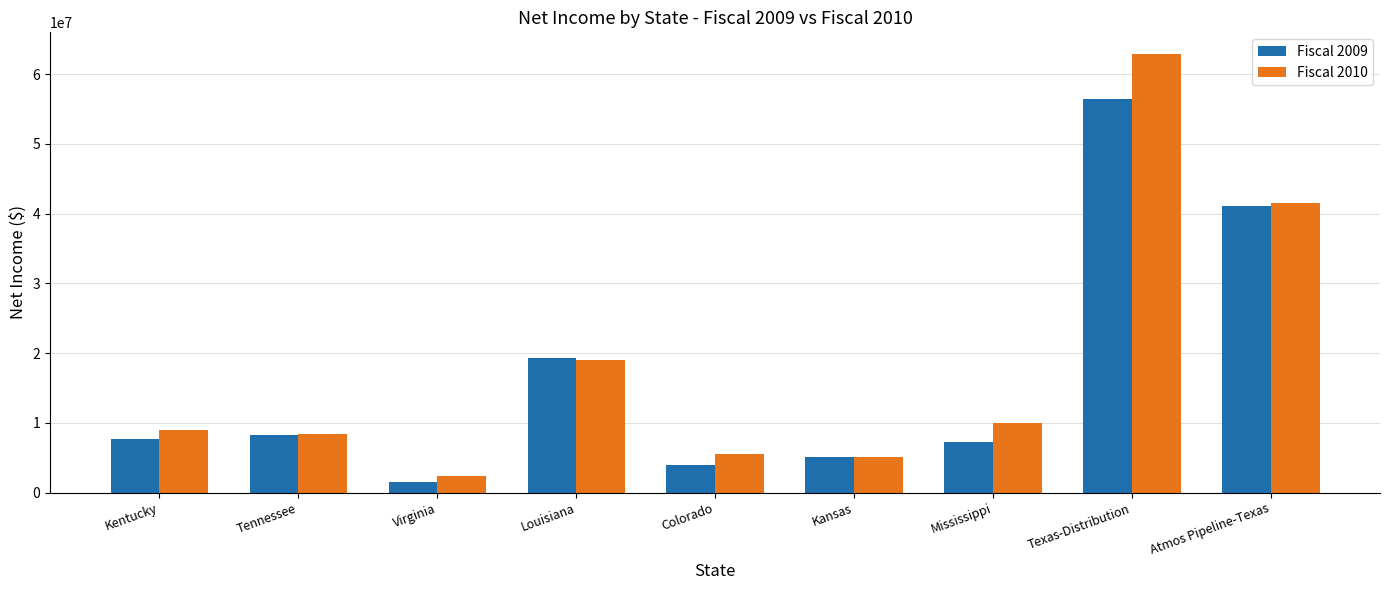

List the series in order of their overall mean, highest first.

Fiscal 2010, Fiscal 2009